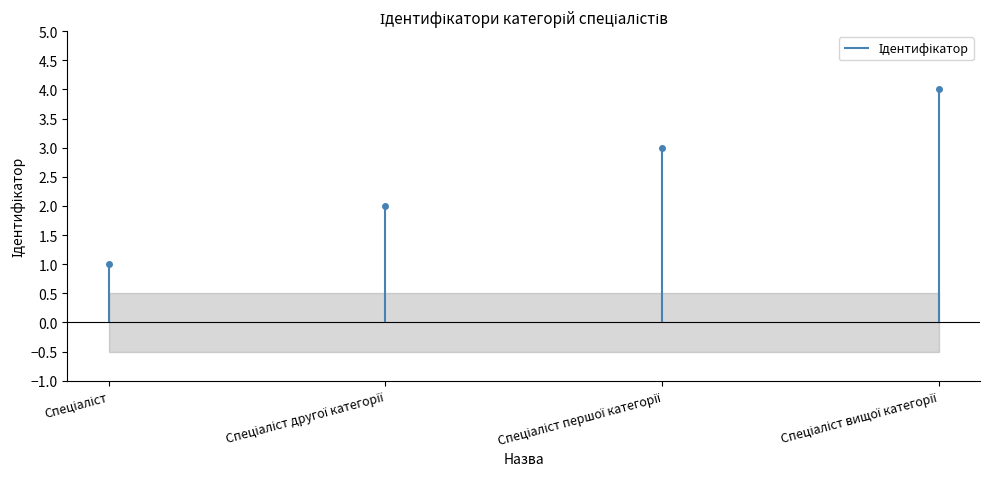

What is the value of the 3rd point from the left?

3